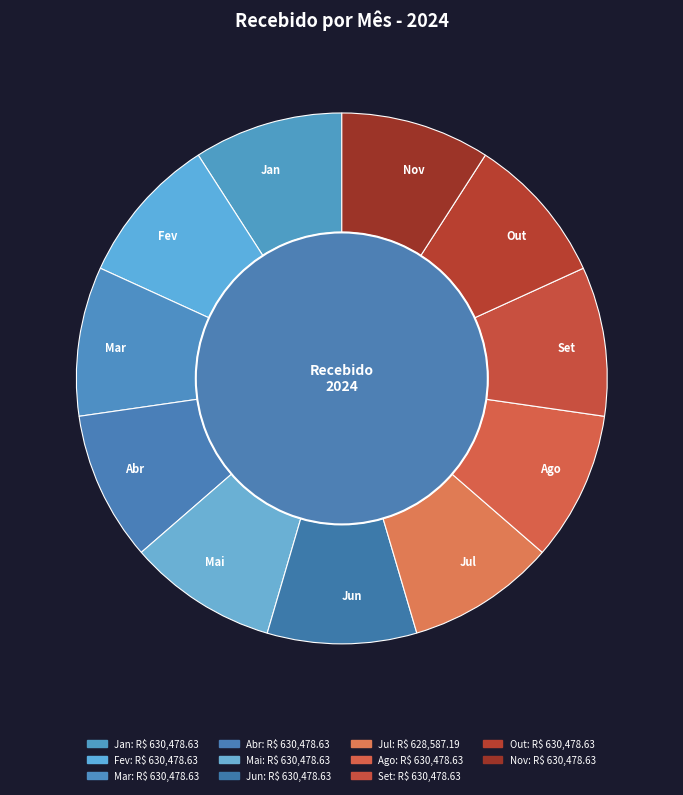

Is it true that Mar is 17% of the pie?

False